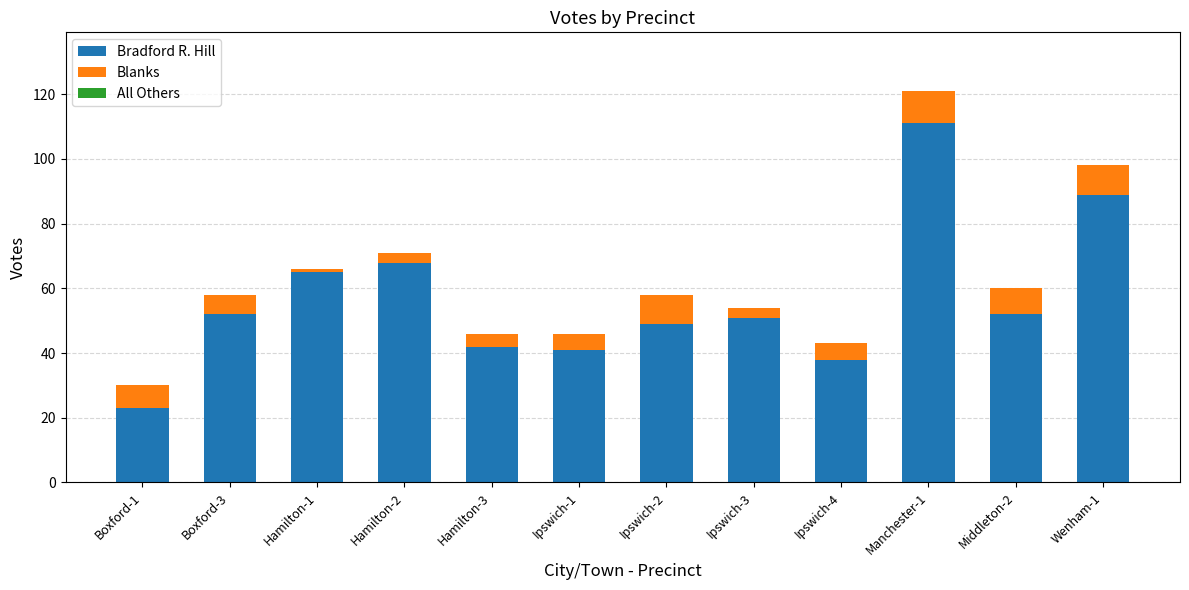

The value of Bradford R. Hill at Hamilton-2 is 68. True or false?

True